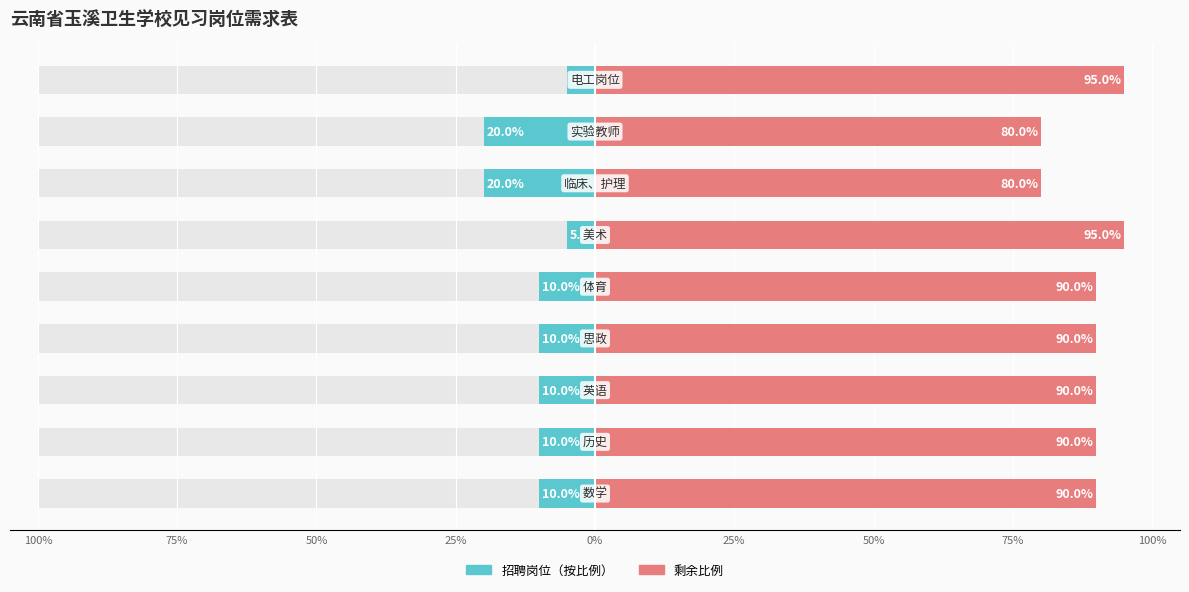

How many values in the 招聘学科 series exceed 10?

2